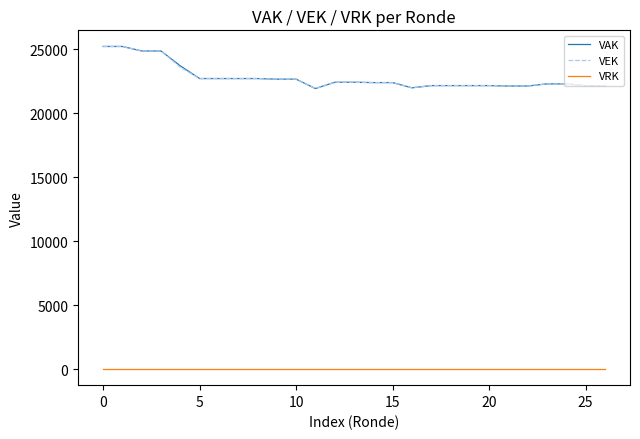

Does the chart have visible grid lines?

No